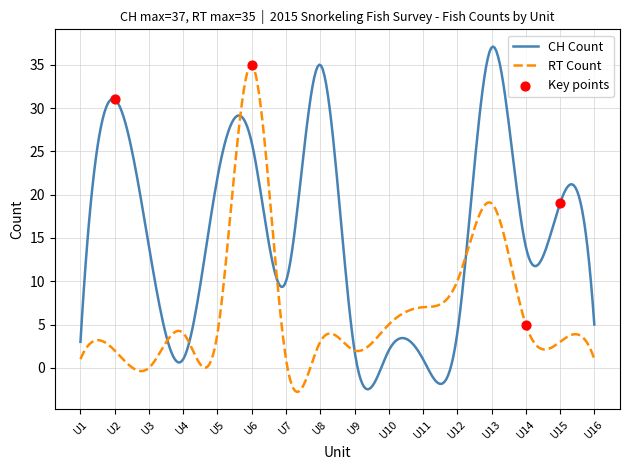

Which series has the widest spread of Y values?

CH Count